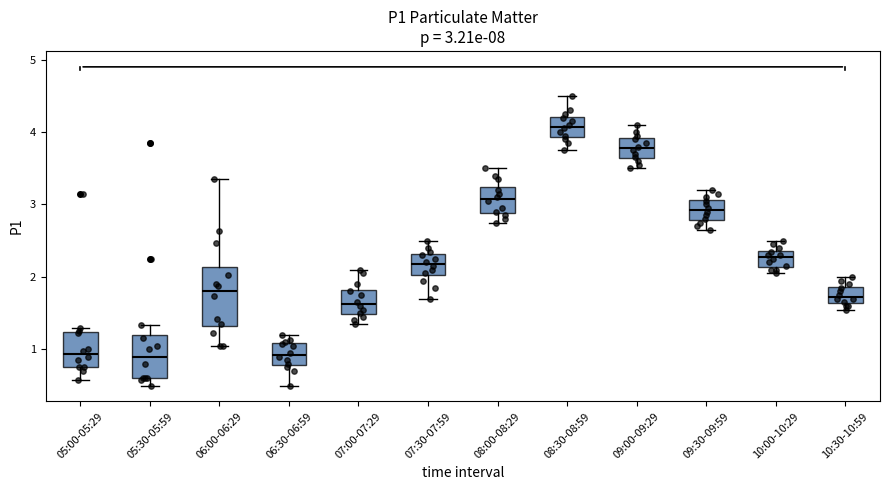

Comparing the boxes themselves (not the whiskers), which one is the tallest?

06:00-06:29